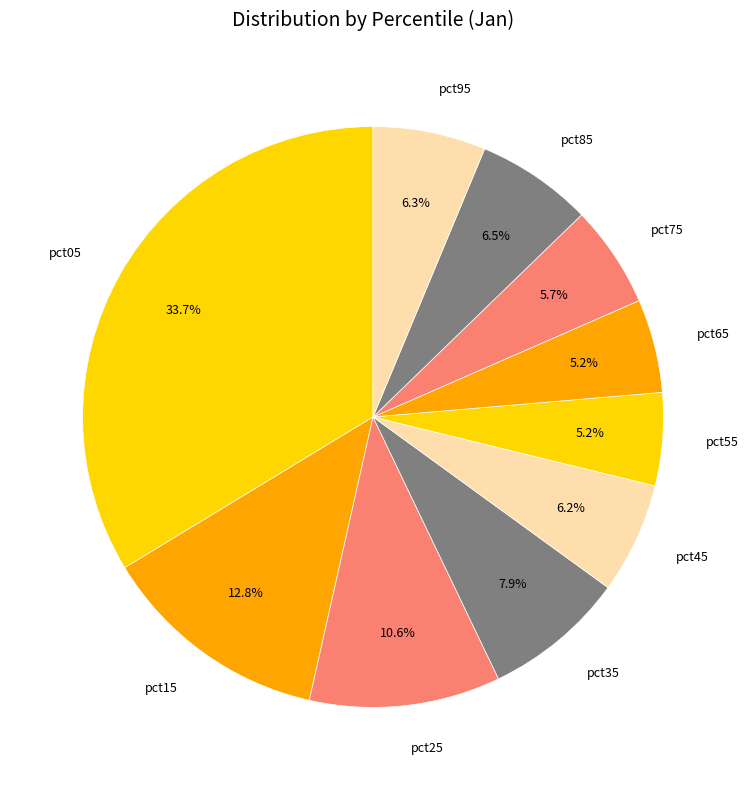

Which has a higher value, pct15 or pct65?

pct15